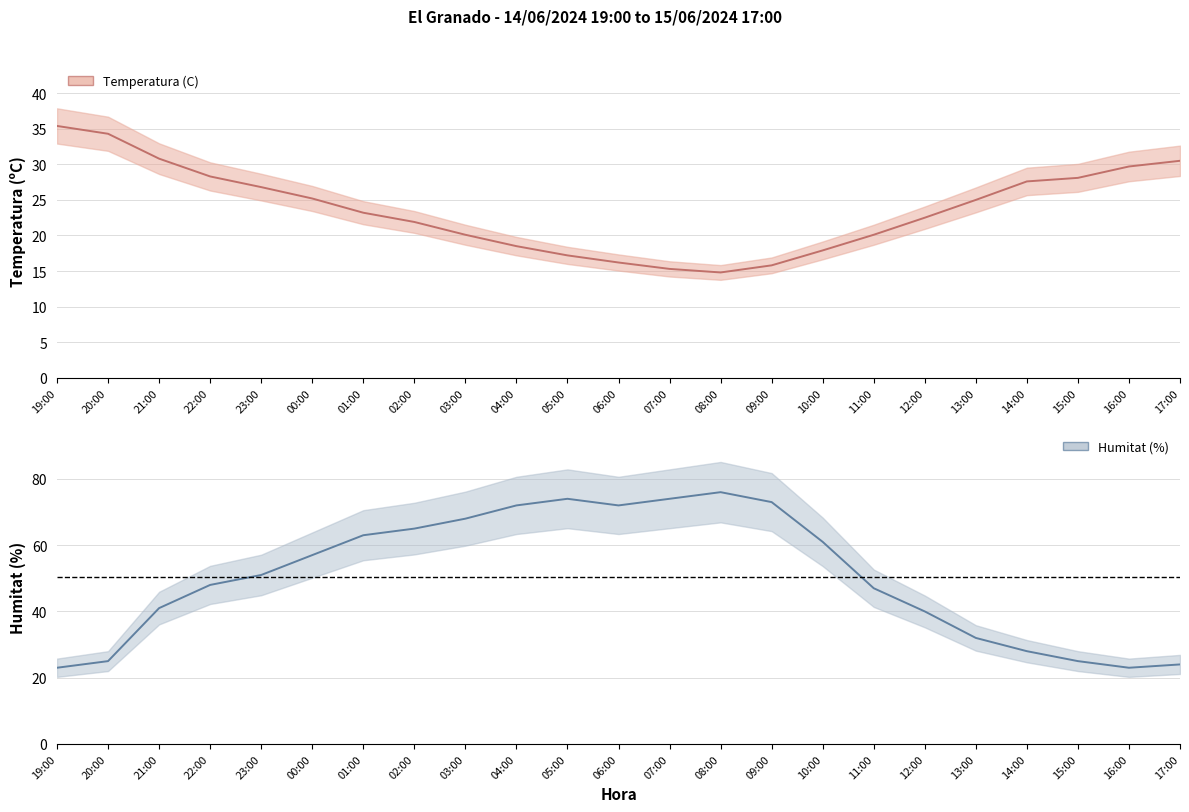

Which series has the largest total across all categories?

Humitat (%)